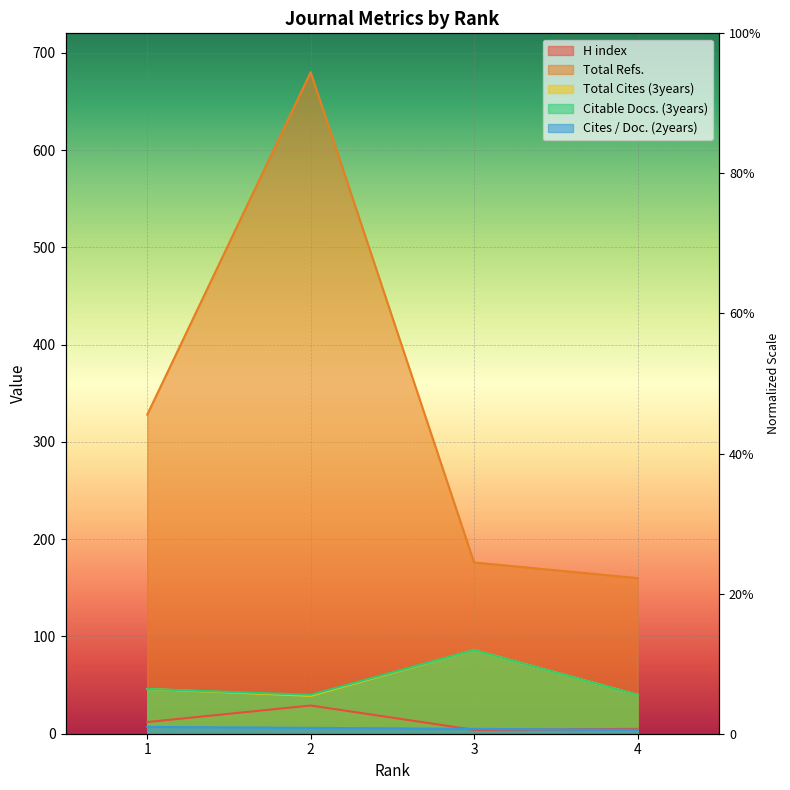

At which label is Citable Docs. (3years) closest to 63?

1